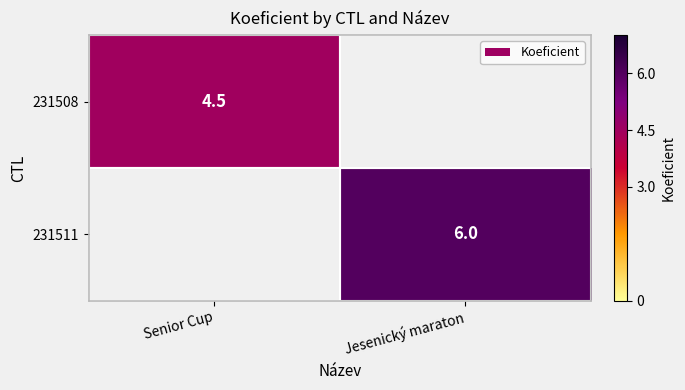

True or false: 231508 has a value of 4.5 at Senior Cup.

True